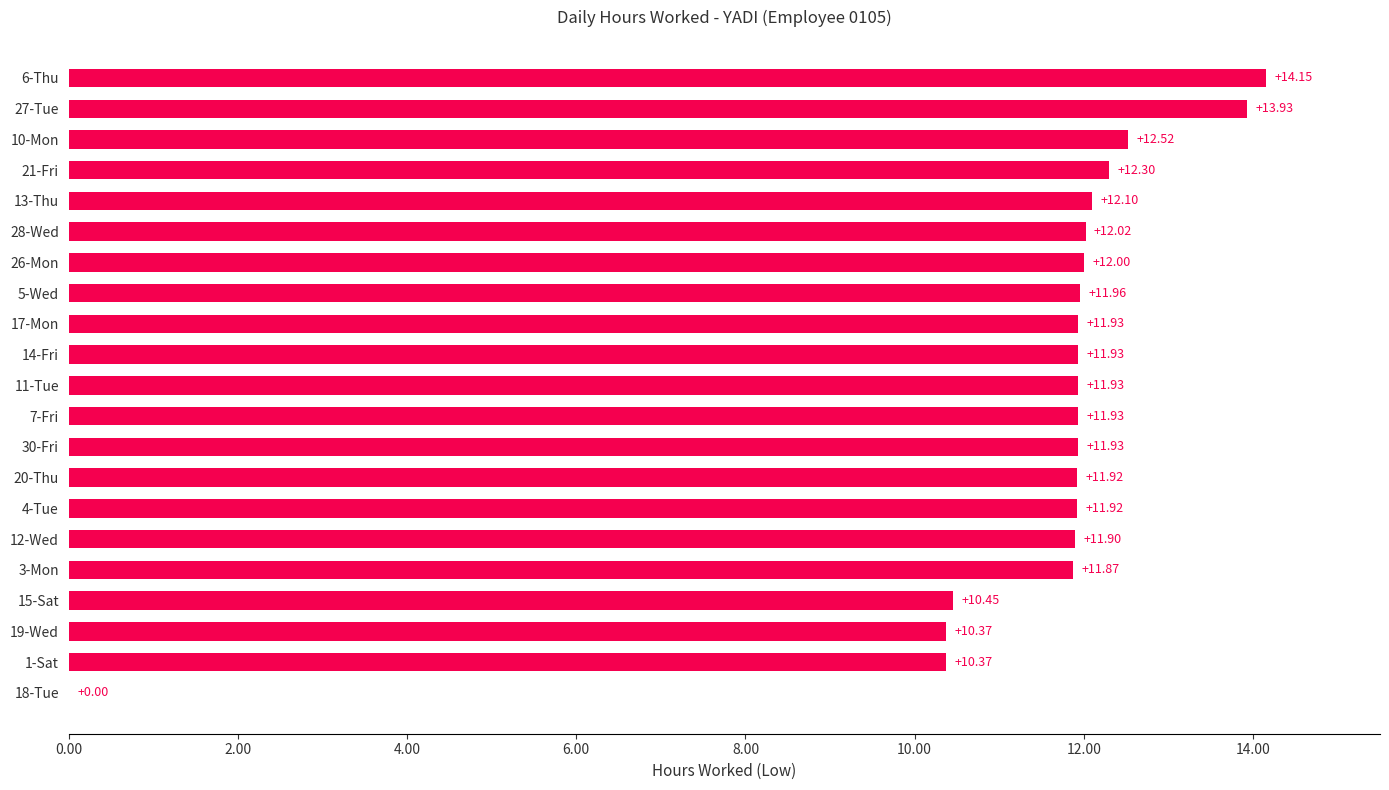

What is the sum of all values?

239.4